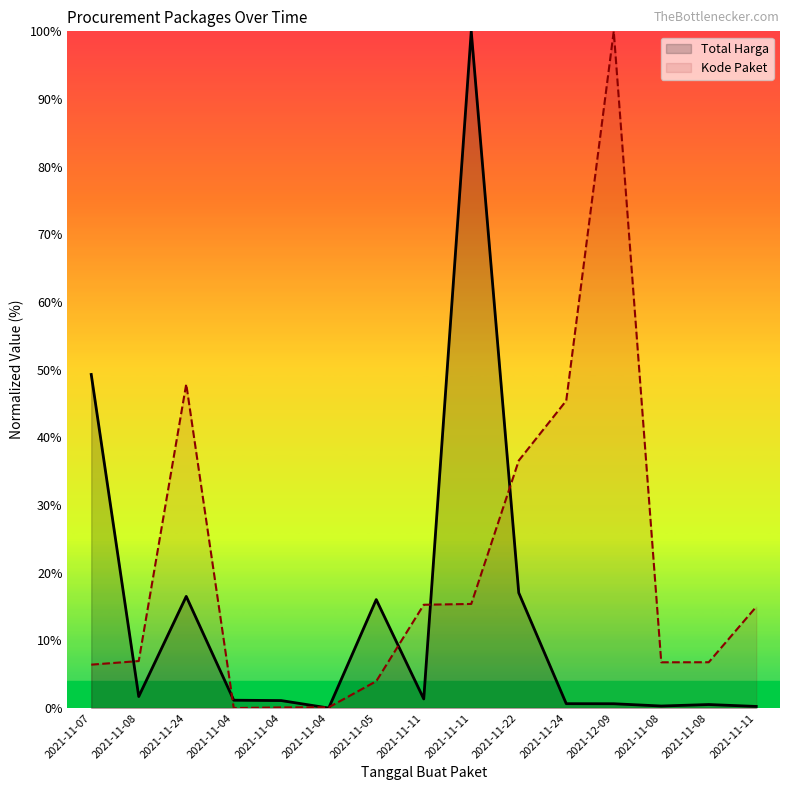

Which label corresponds to the smallest value in the chart?

2021-11-04